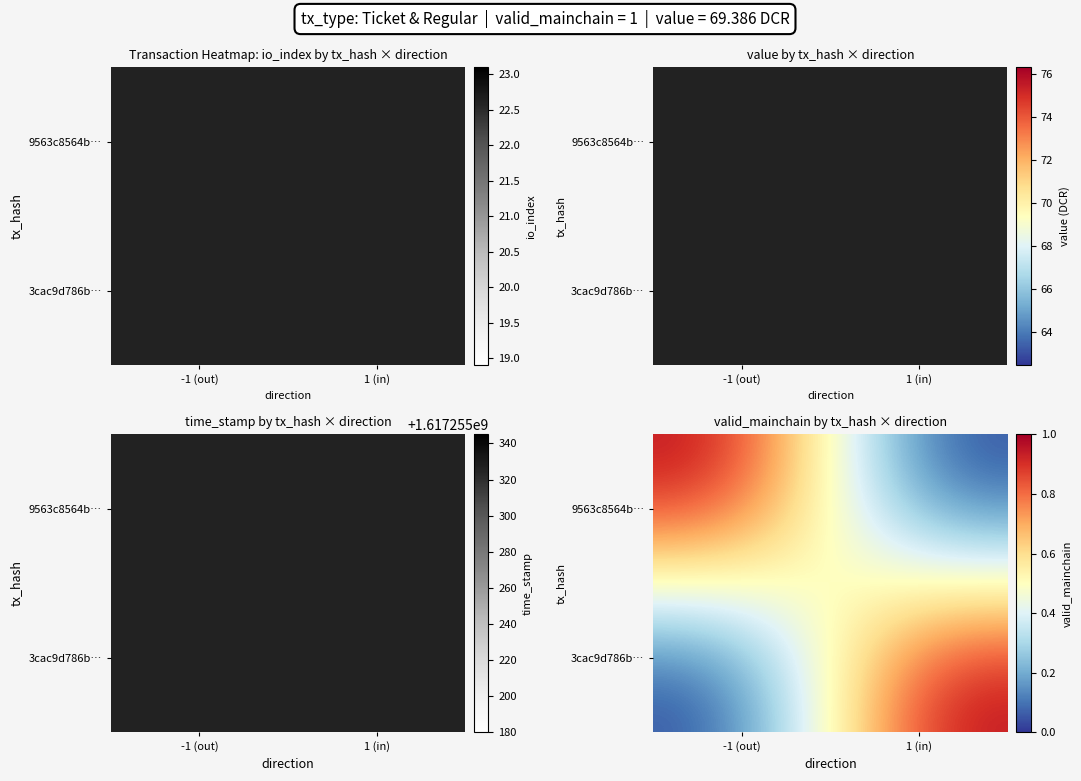

At which category is the sum across all series the highest?

-1 (out)